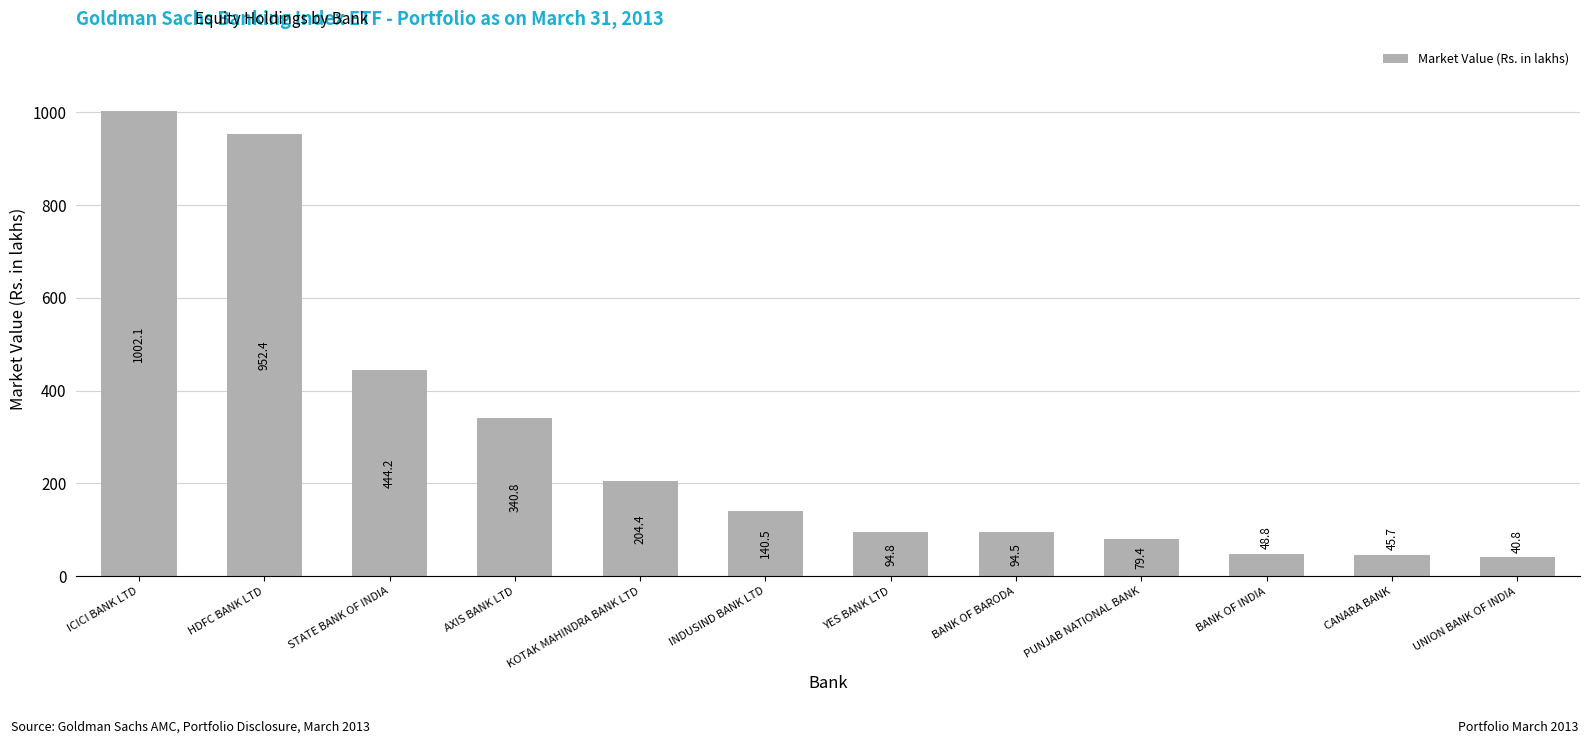

At which label is the value closest to 521?

STATE BANK OF INDIA